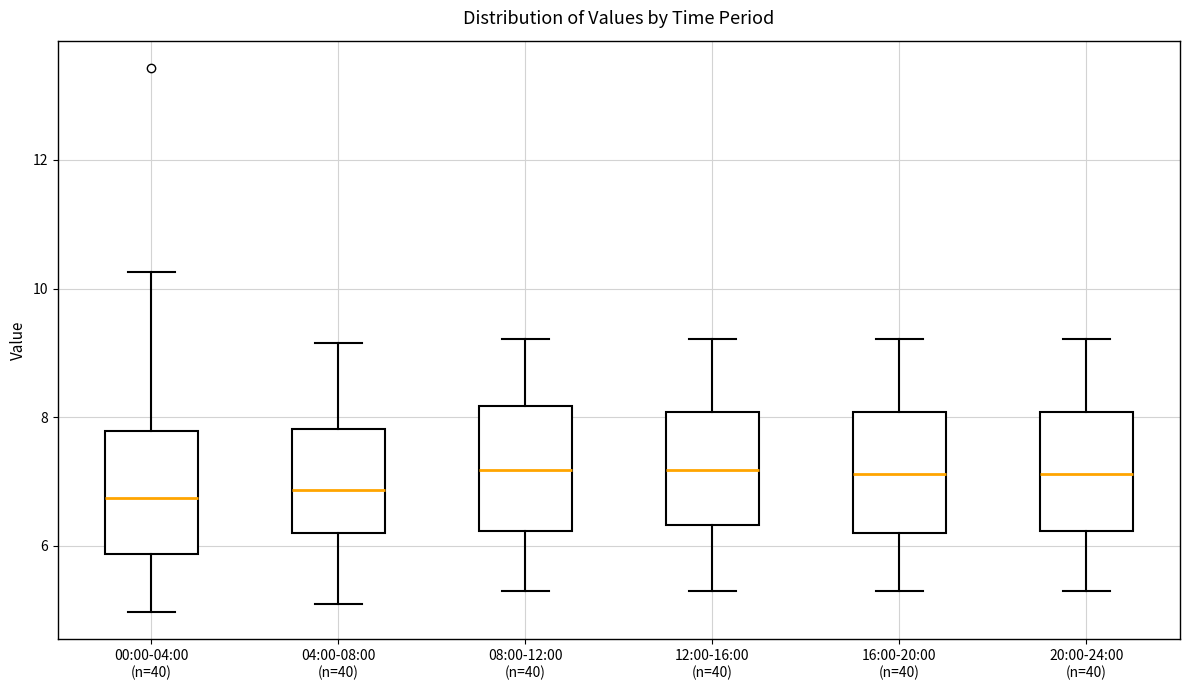

Where does the median line of the box for 16:00-20:00 (n=40) sit on the y-axis? The values are not printed on the chart, so give them approximately, as read against the axis.

7.2